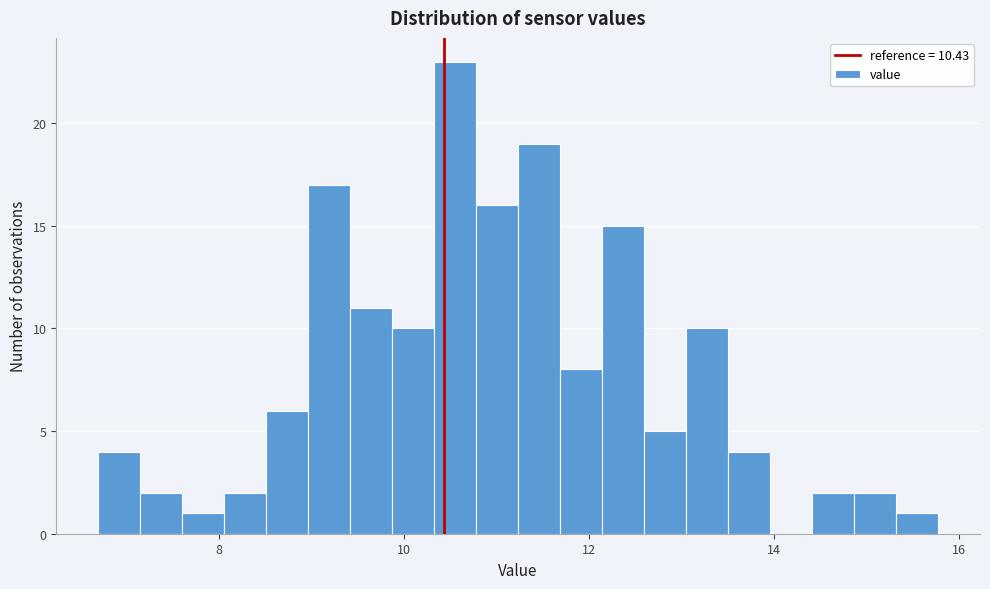

Read against the x-axis, roughly where is the centre of the tallest bar?

10.6